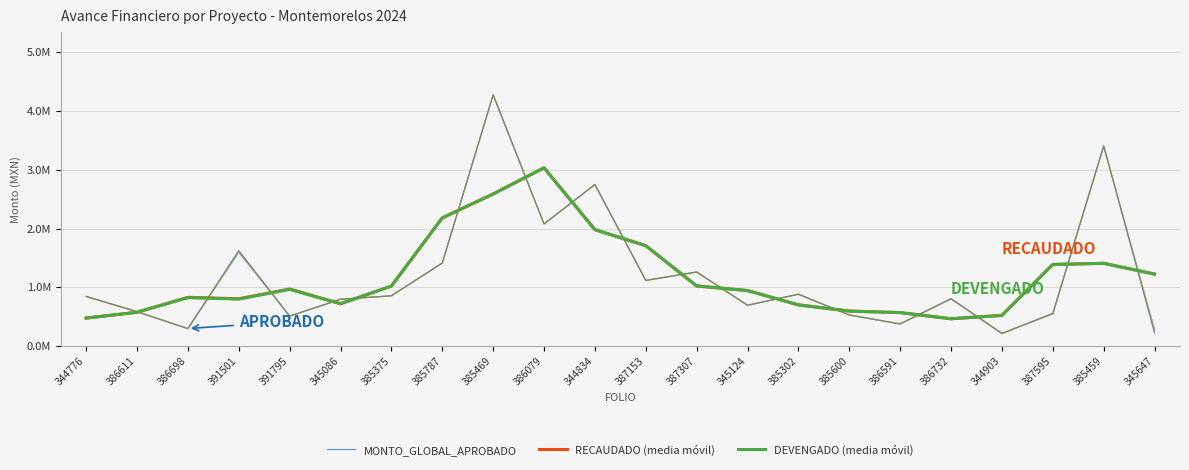

How many categories are shown in the chart?

22